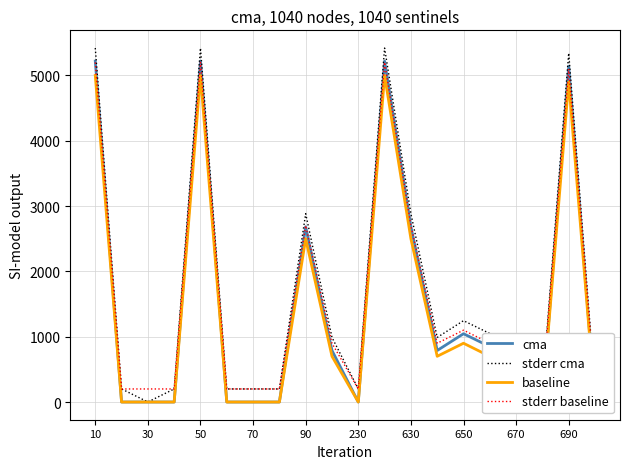

True or false: stderr baseline and baseline intersect in this chart.

False